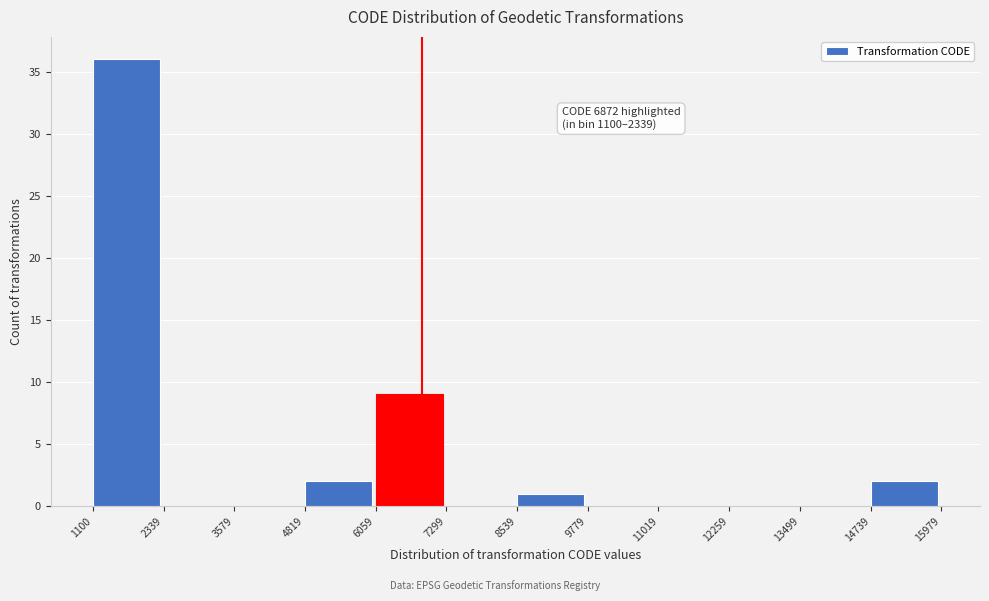

Over which range of the x-axis is the bar tallest?

1100 to 2339